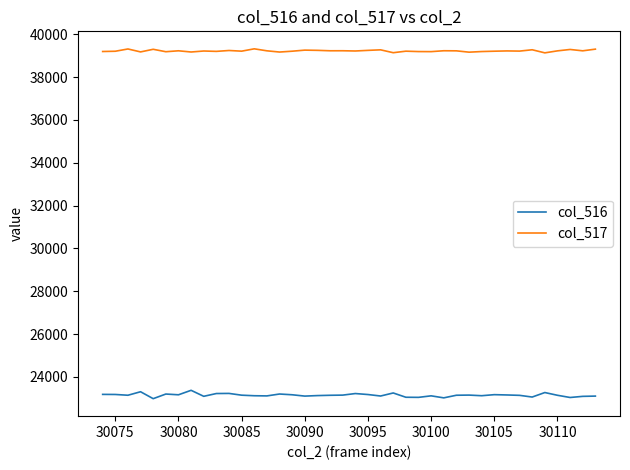

True or false: col_516 and col_517 cross at least once.

False